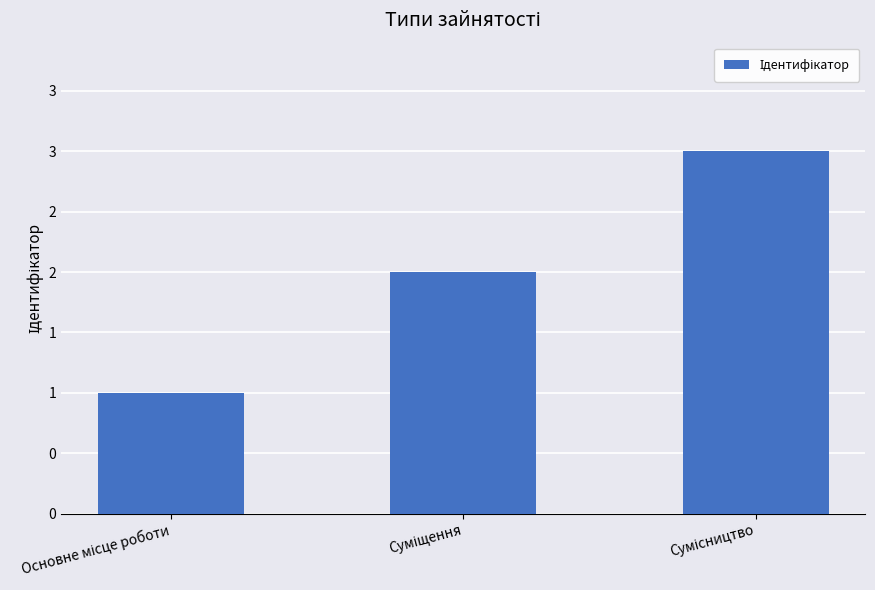

Are the bars grouped side by side (vs. stacked)?

No